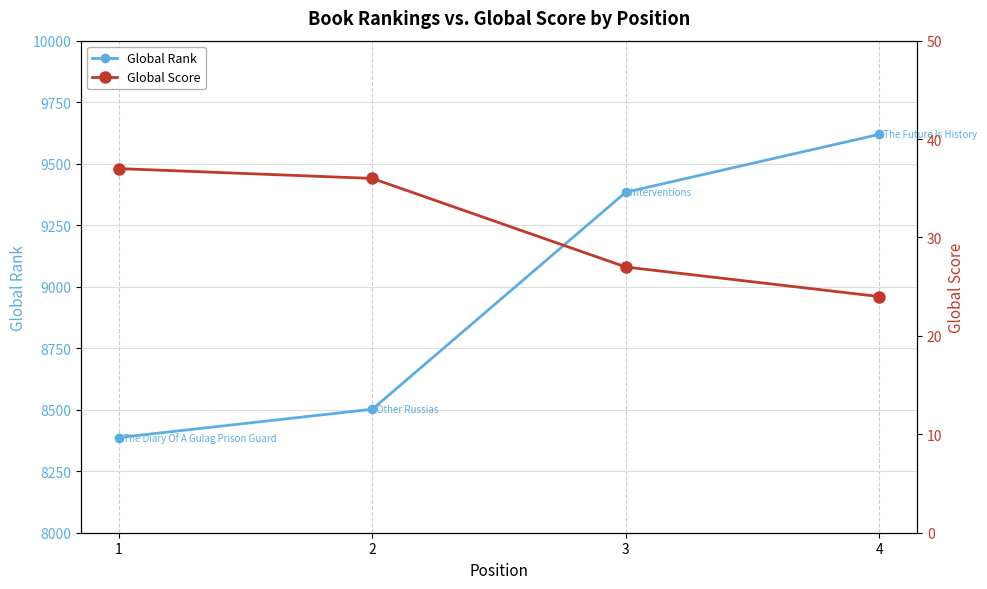

True or false: Global Score has a value of 10 at 4.

False